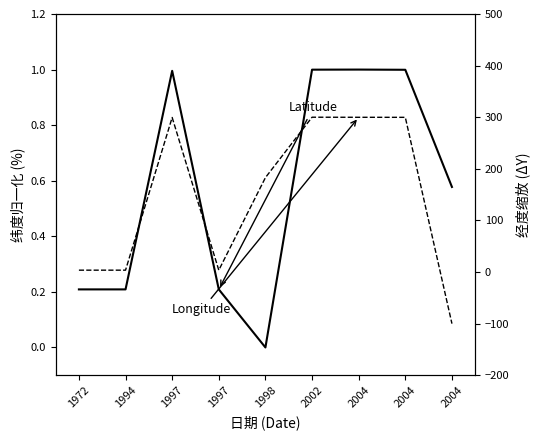

At which category is the sum across all series the highest?

2002